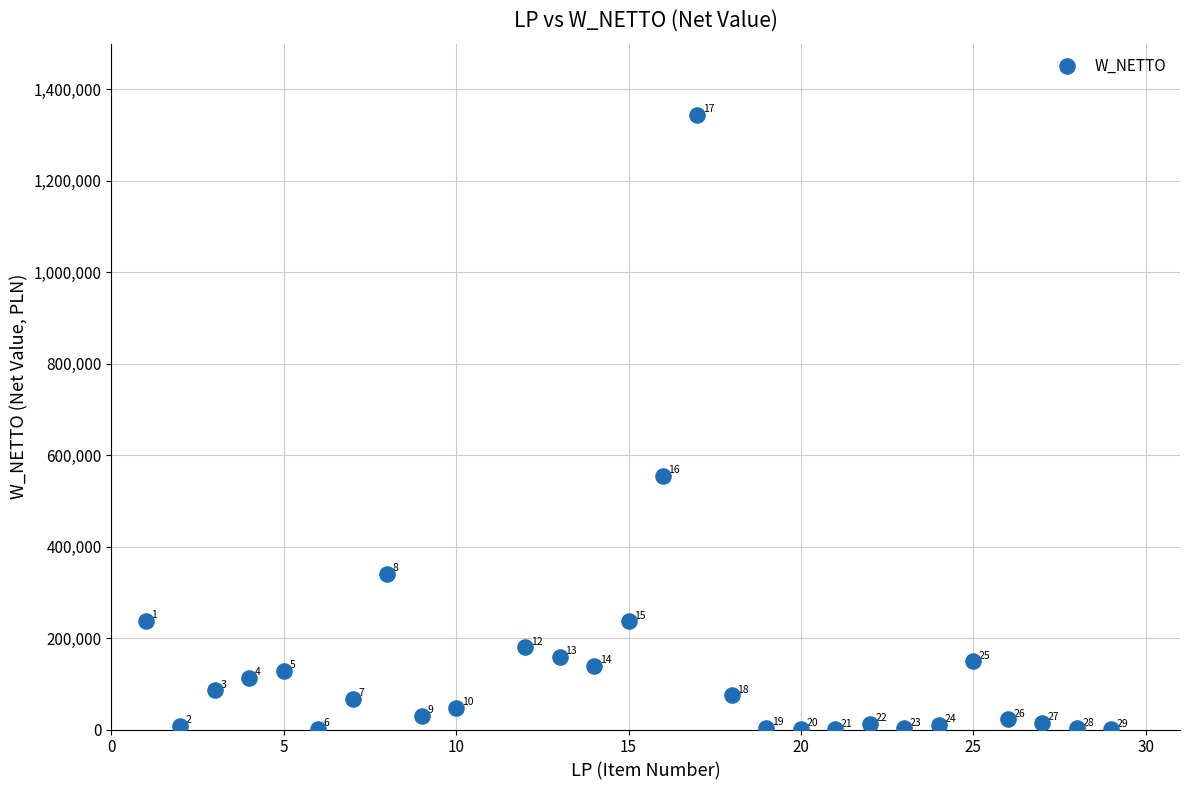

What is the range of X values (max minus min)?

28.0